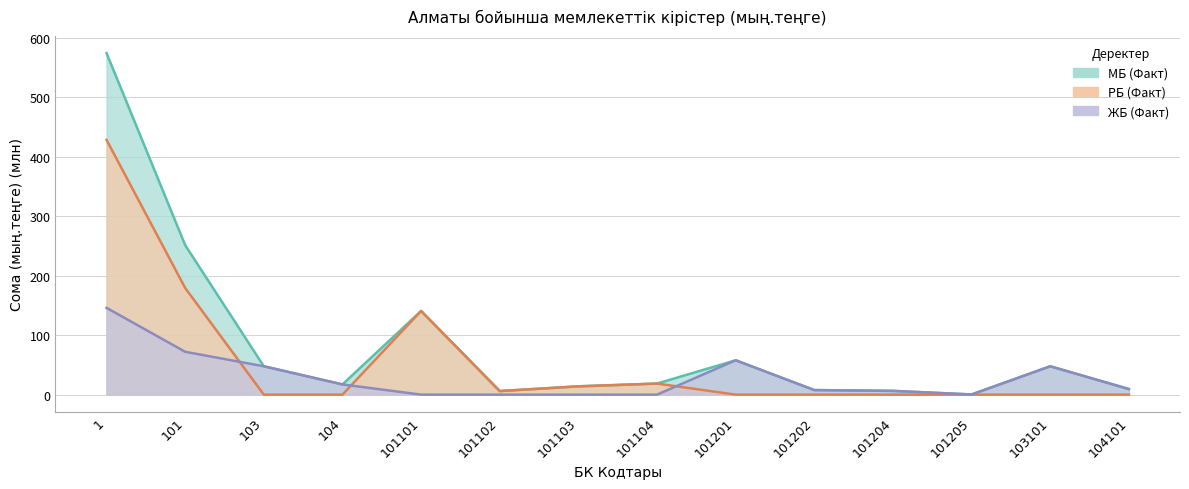

What is the total value across all series at 1?

1148.9